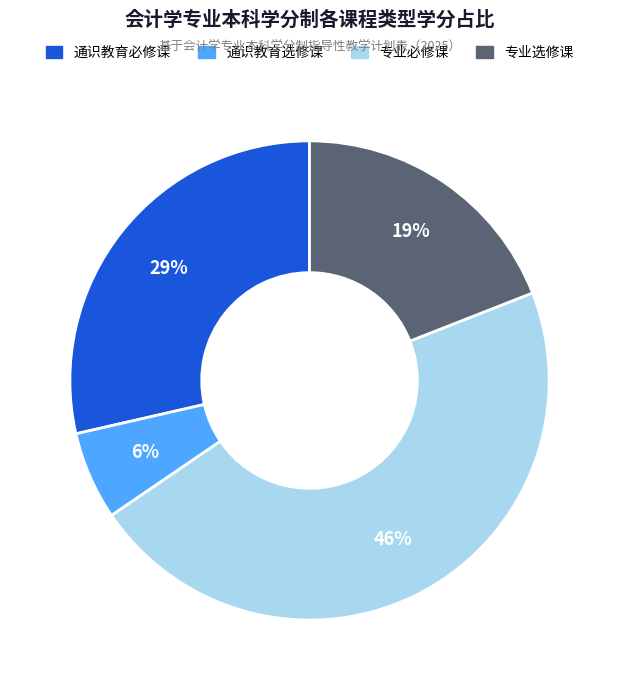

What percentage is the 通识教育选修课 slice, to the nearest percent?

6%